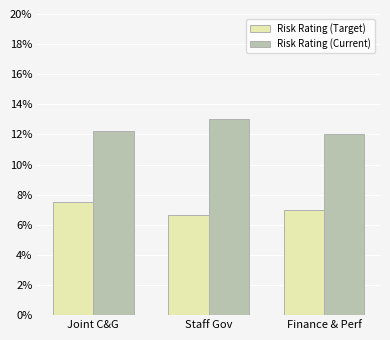

True or false: Risk Rating (Target) has a value of 7.5 at Joint C&G.

True